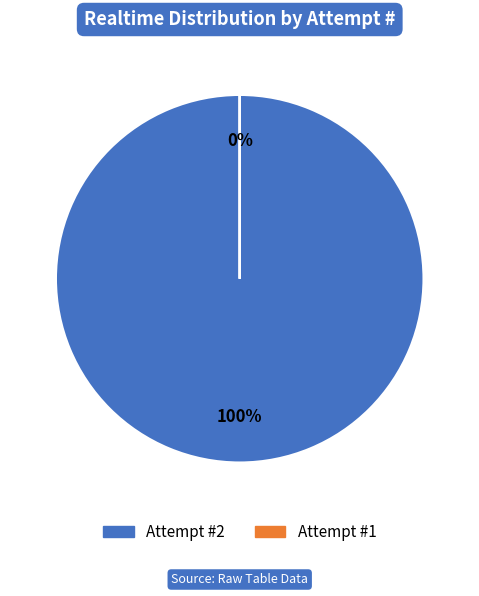

Does 2 represent more than half of the total?

Yes